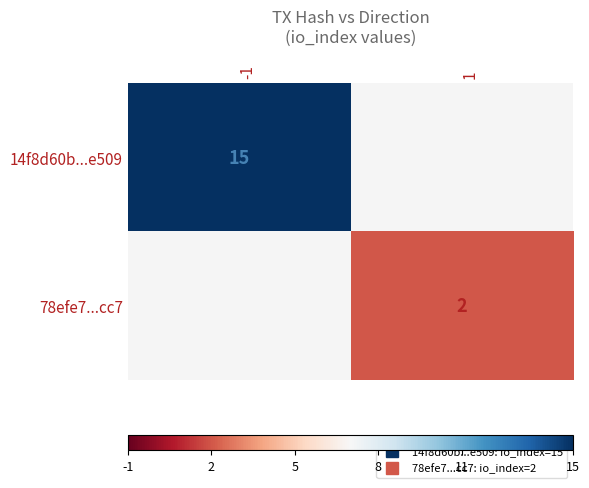

Rank the categories by 78efe7...cc7 value from highest to lowest.

-1, 1